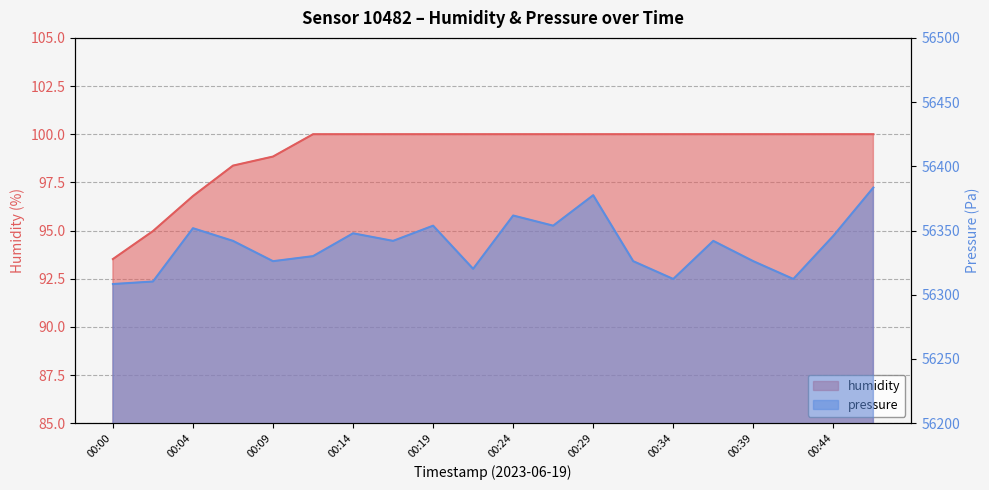

Which label corresponds to the largest value in the chart?

00:46